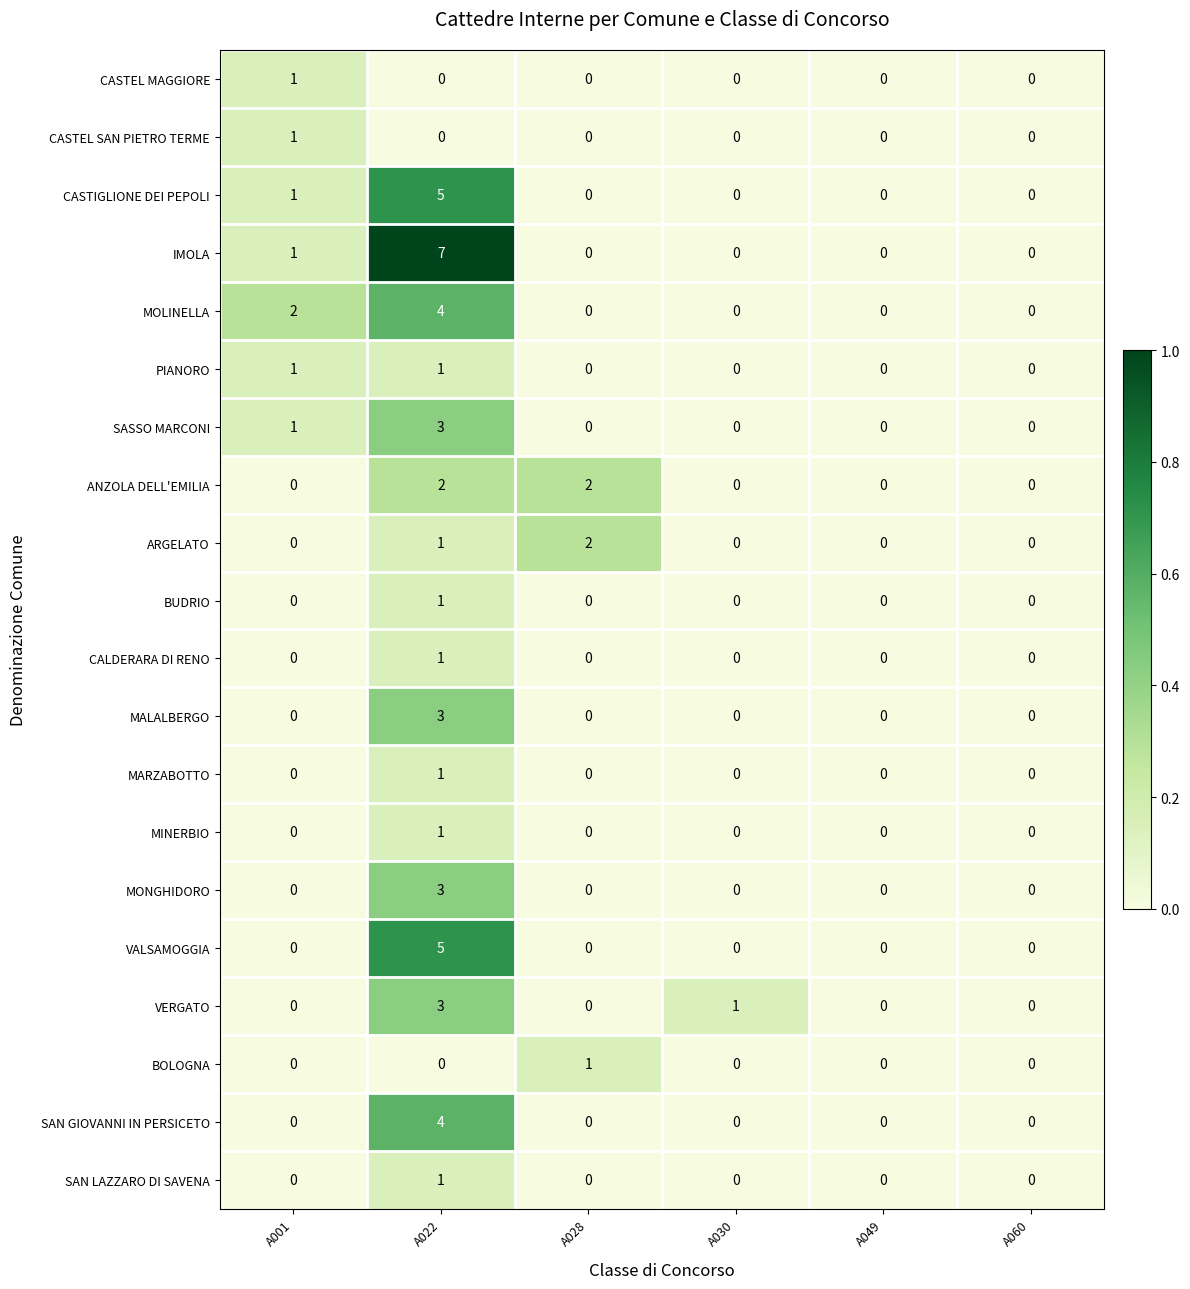

How many series are shown in this chart?

20